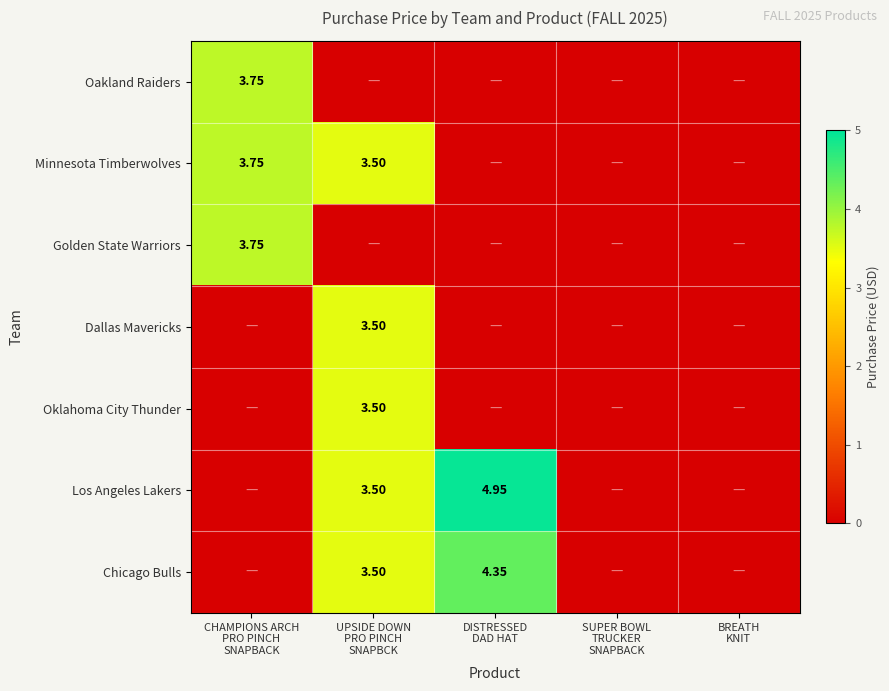

Rank the series at BREATH KNIT from lowest to highest value.

Oakland Raiders, Minnesota Timberwolves, Golden State Warriors, Dallas Mavericks, Oklahoma City Thunder, Los Angeles Lakers, Chicago Bulls